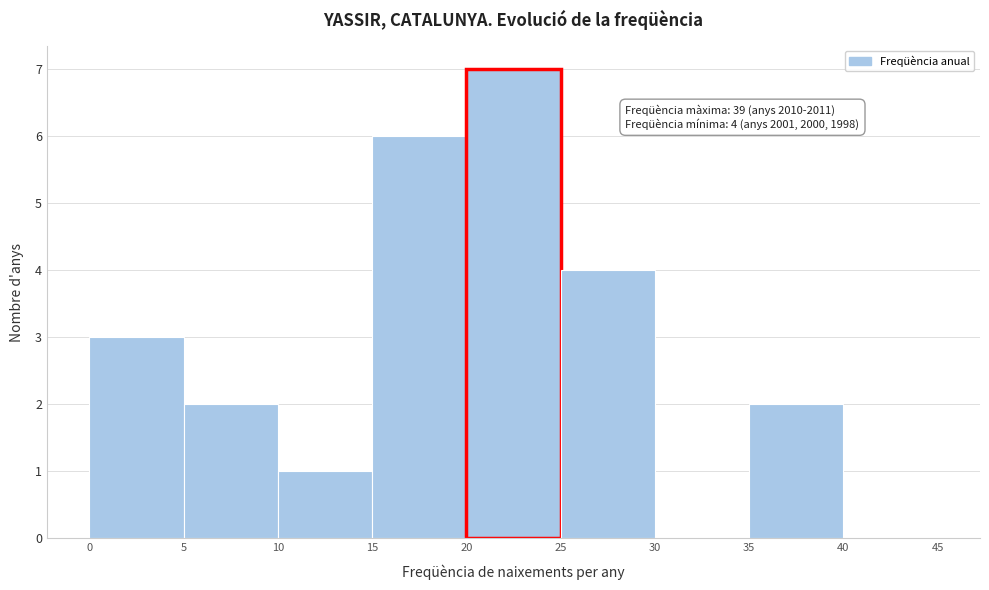

Over which range of the x-axis is the bar tallest?

20 to 25